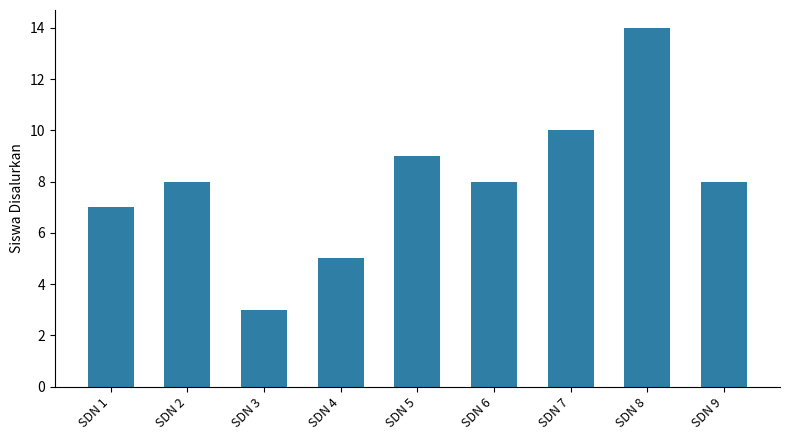

What is the sum of all values?

72